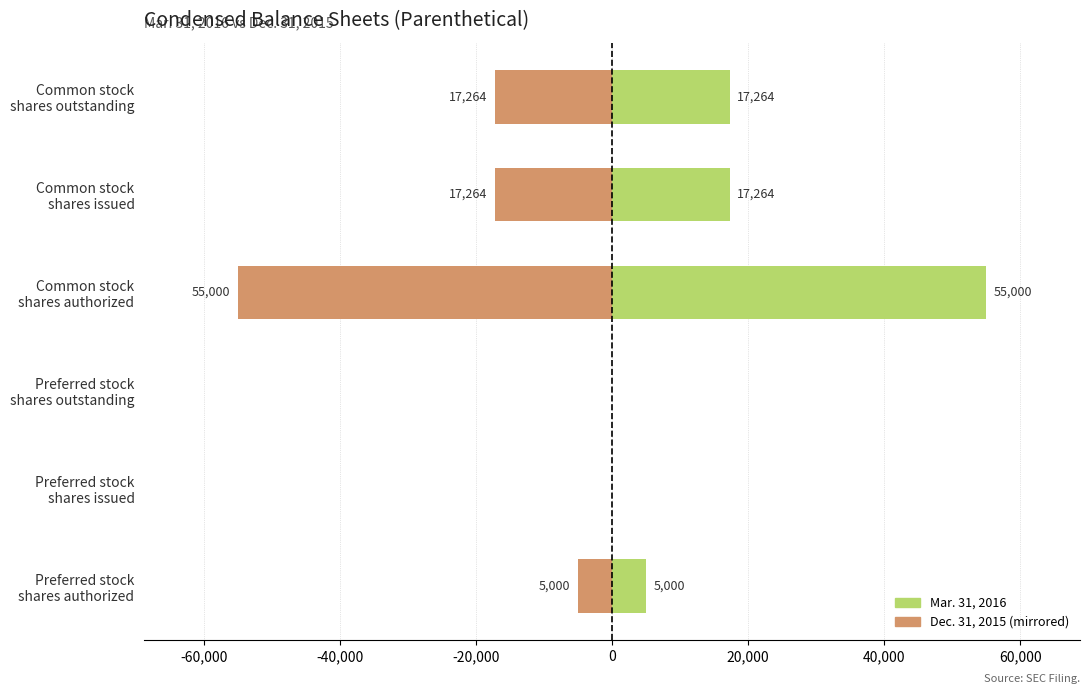

Does the chart contain stacked bars?

No